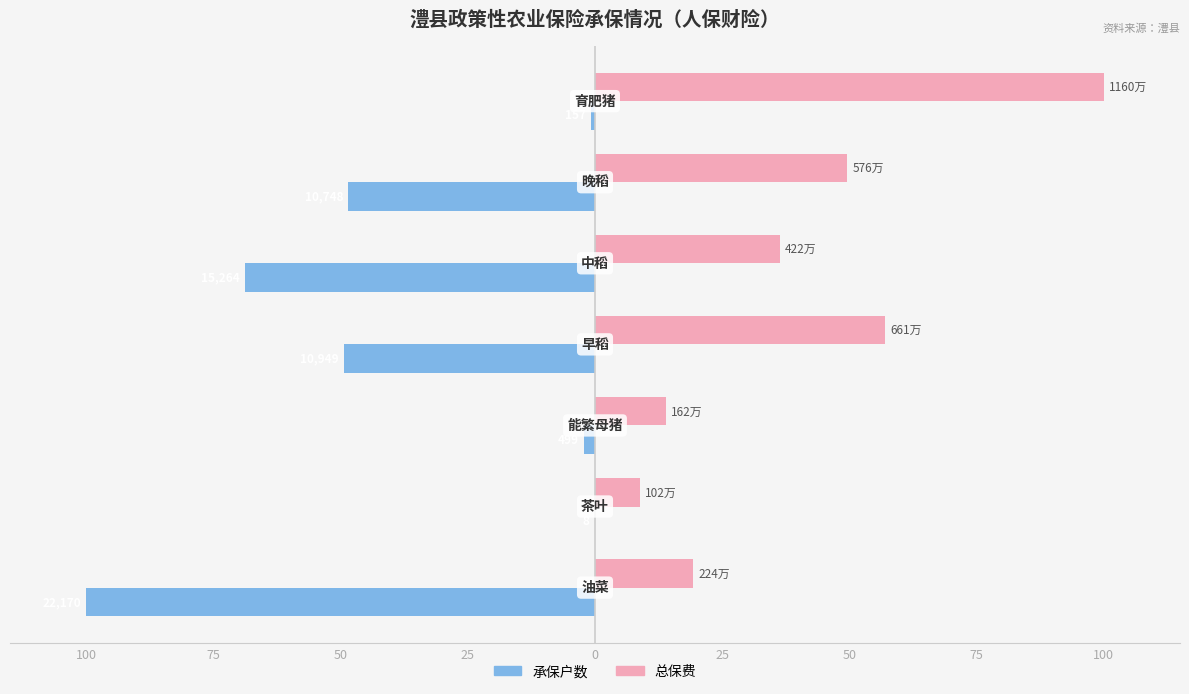

Reading right to left, transcribe all the data shown in this chart.

承保户数: 50=-0.7	25=-48.5	0=-68.8	25=-49.4	50=-2.3	75=-0.0	100=-100.0
总保费: 50=100.0	25=49.6	0=36.4	25=57.0	50=14.0	75=8.8	100=19.3